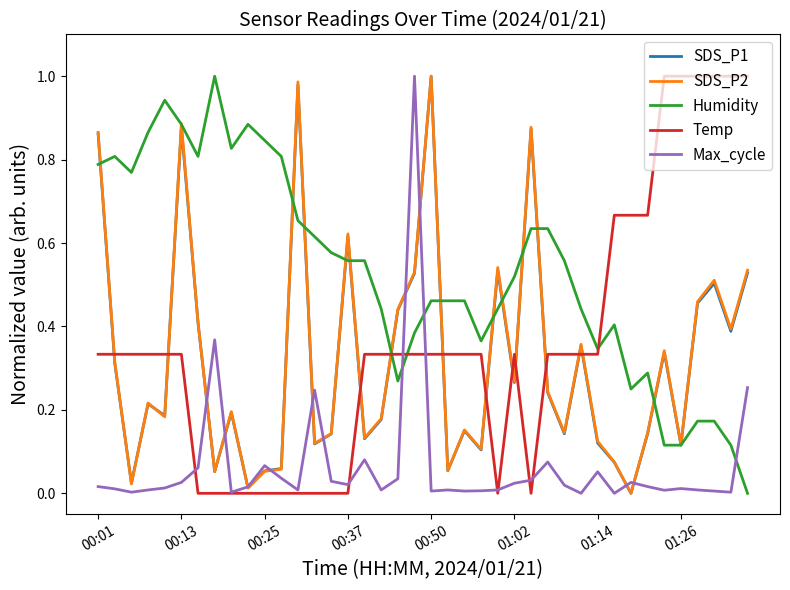

Which series ends up on top after the final intersection of Temp and SDS_P1?

Temp